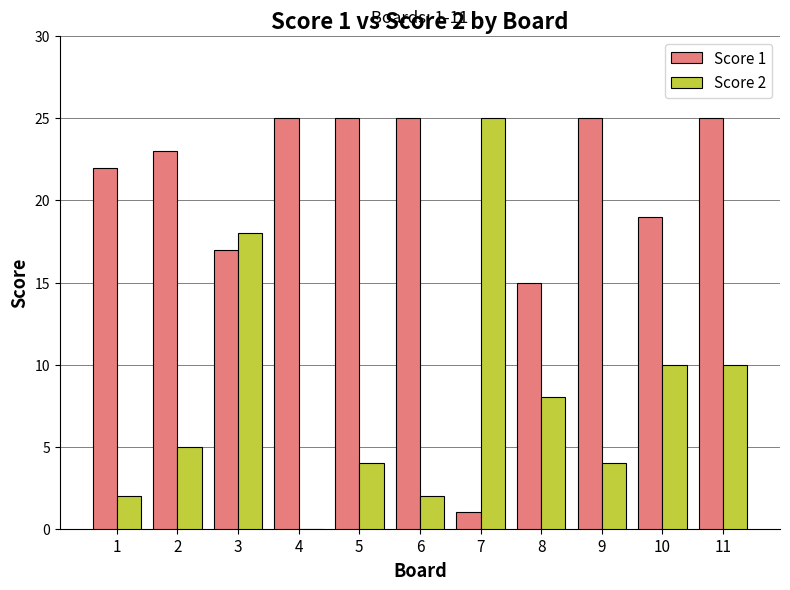

Is it true that Score 2 equals 1 at 6?

False